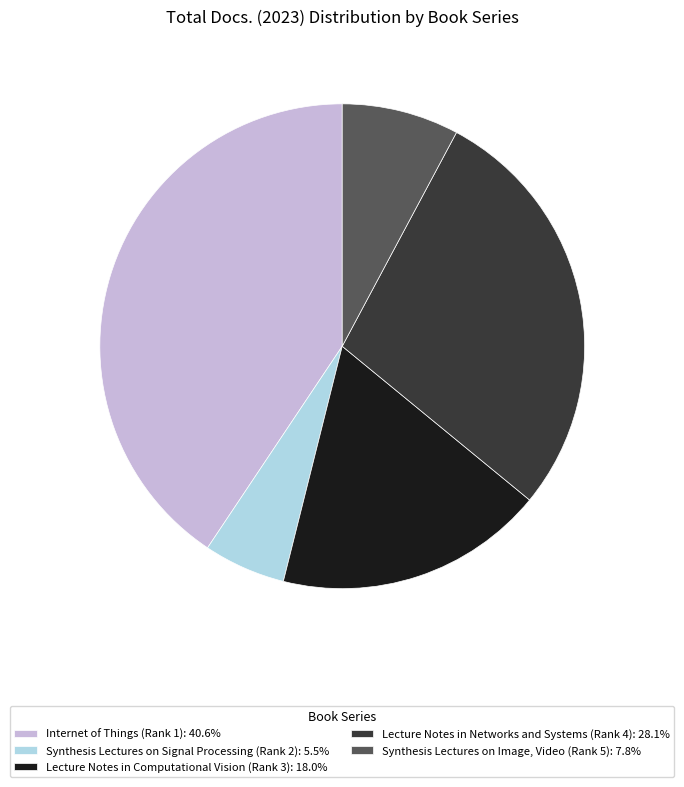

Combined, do Synthesis Lectures on Signal Processing (Rank 2): 5.5% and Internet of Things (Rank 1): 40.6% account for over 50%?

No